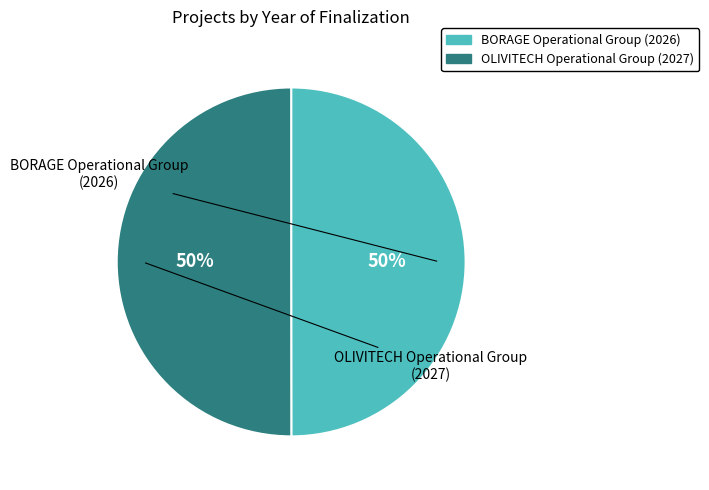

The BORAGE Operational Group slice represents 43% of the pie. True or false?

False